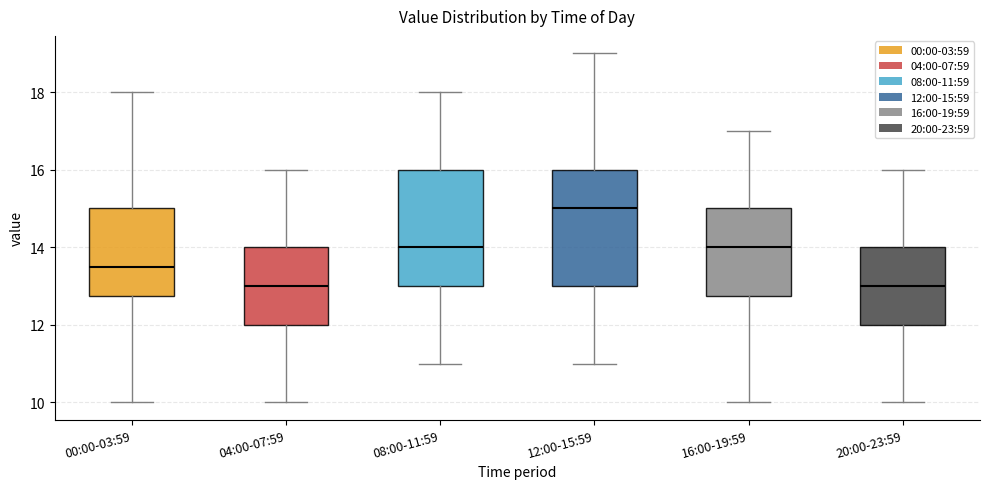

Reading left to right, read every box against the y-axis: the position of its median line, the range the box covers, and the ends of its whiskers. The values are not printed on the chart, so give them approximately, as read against the axis.

00:00-03:59: median 13.6, box 12.8 to 15.0, whiskers 10.0 to 18.0
04:00-07:59: median 13.0, box 12.0 to 14.0, whiskers 10.0 to 16.0
08:00-11:59: median 14.0, box 13.0 to 16.0, whiskers 11.0 to 18.0
12:00-15:59: median 15.0, box 13.0 to 16.0, whiskers 11.0 to 19.0
16:00-19:59: median 14.0, box 12.8 to 15.0, whiskers 10.0 to 17.0
20:00-23:59: median 13.0, box 12.0 to 14.0, whiskers 10.0 to 16.0